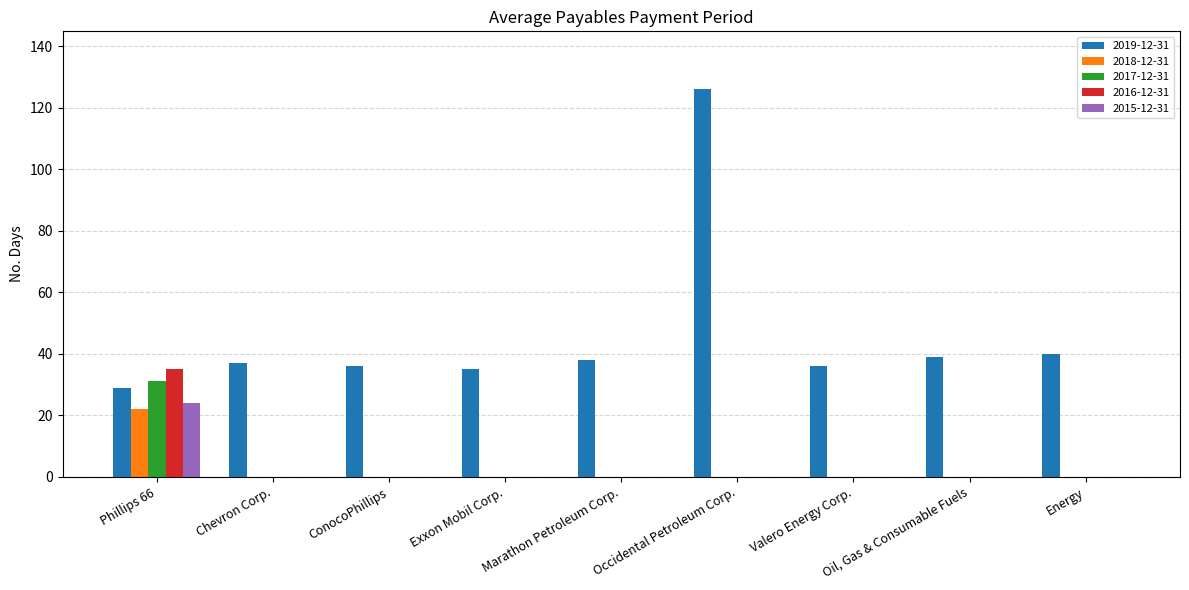

The 2018-12-31 series shows 0 at Energy. True or false?

True